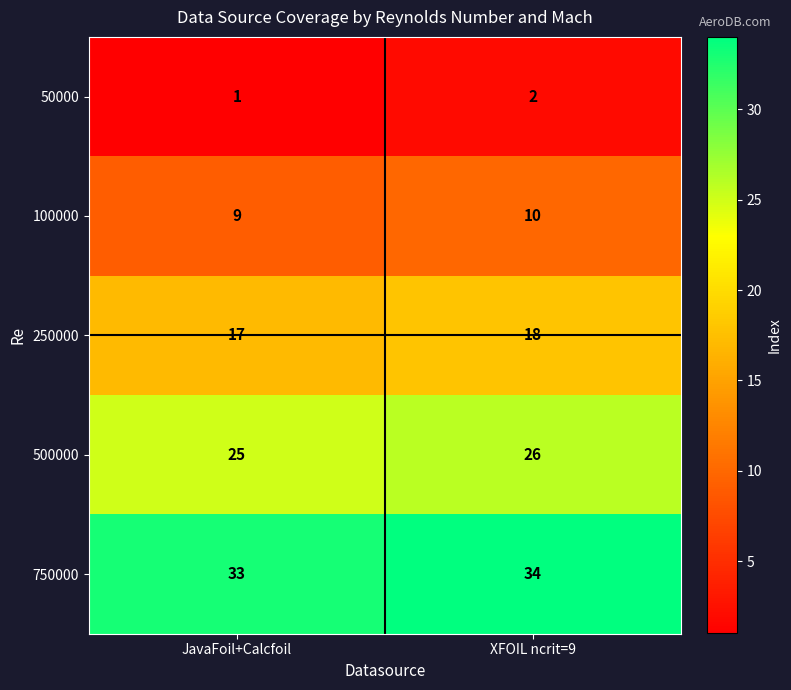

What is the difference between the highest and lowest values at JavaFoil+Calcfoil?

32